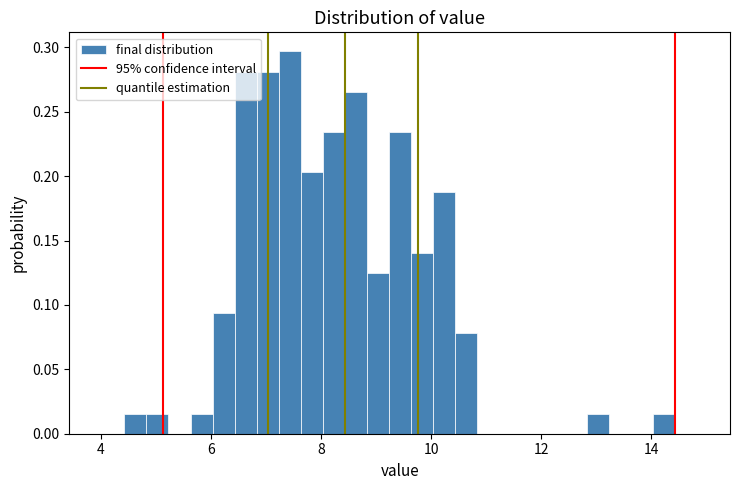

Around what value on the x-axis is the tallest bar? Give the approximate position of its centre, as read against the axis.

7.4